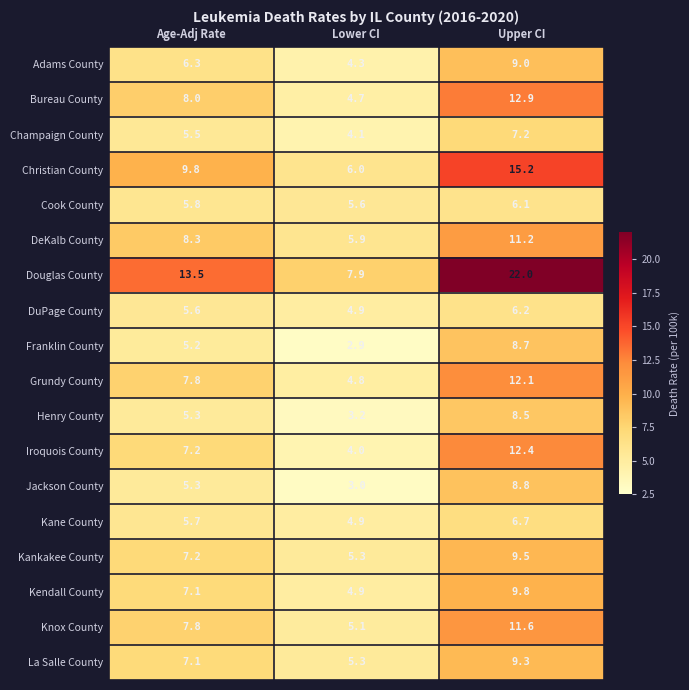

What is the sum of all Adams County values?

19.6